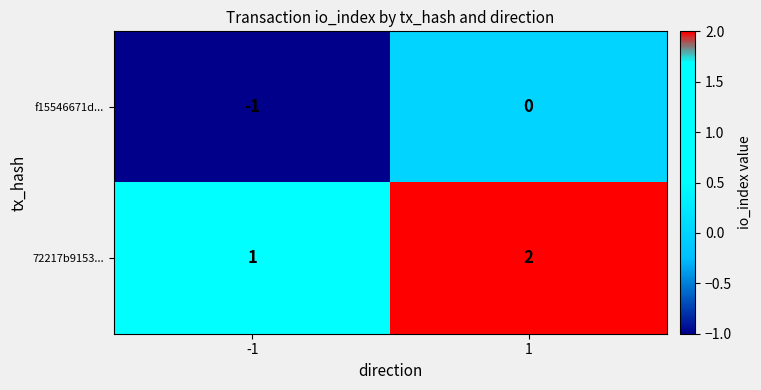

Reading left to right, transcribe all the data shown in this chart.

f15546671d...: -1=-1	1=0
72217b9153...: -1=1	1=2